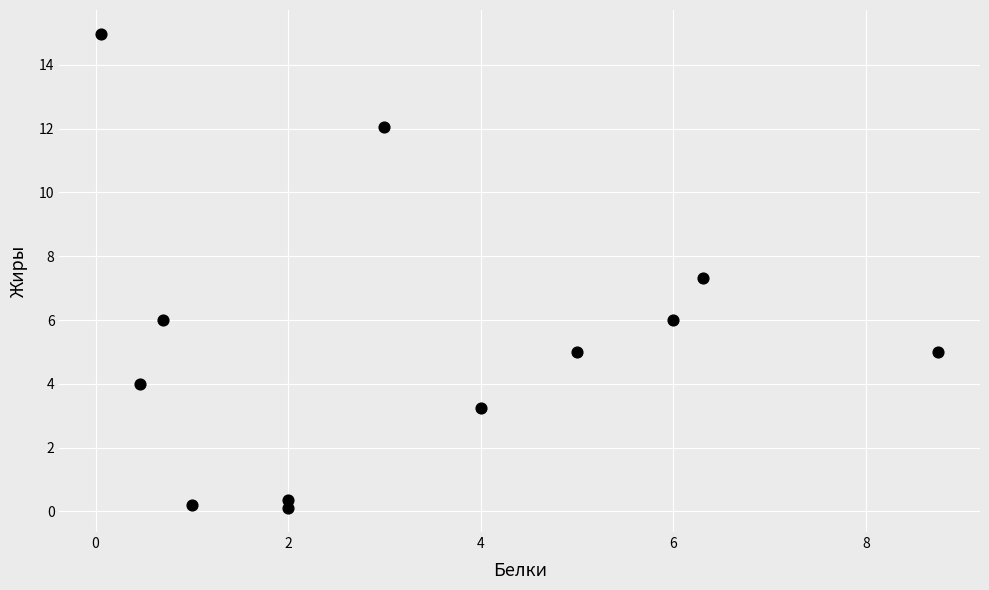

What is the average X value?

3.3